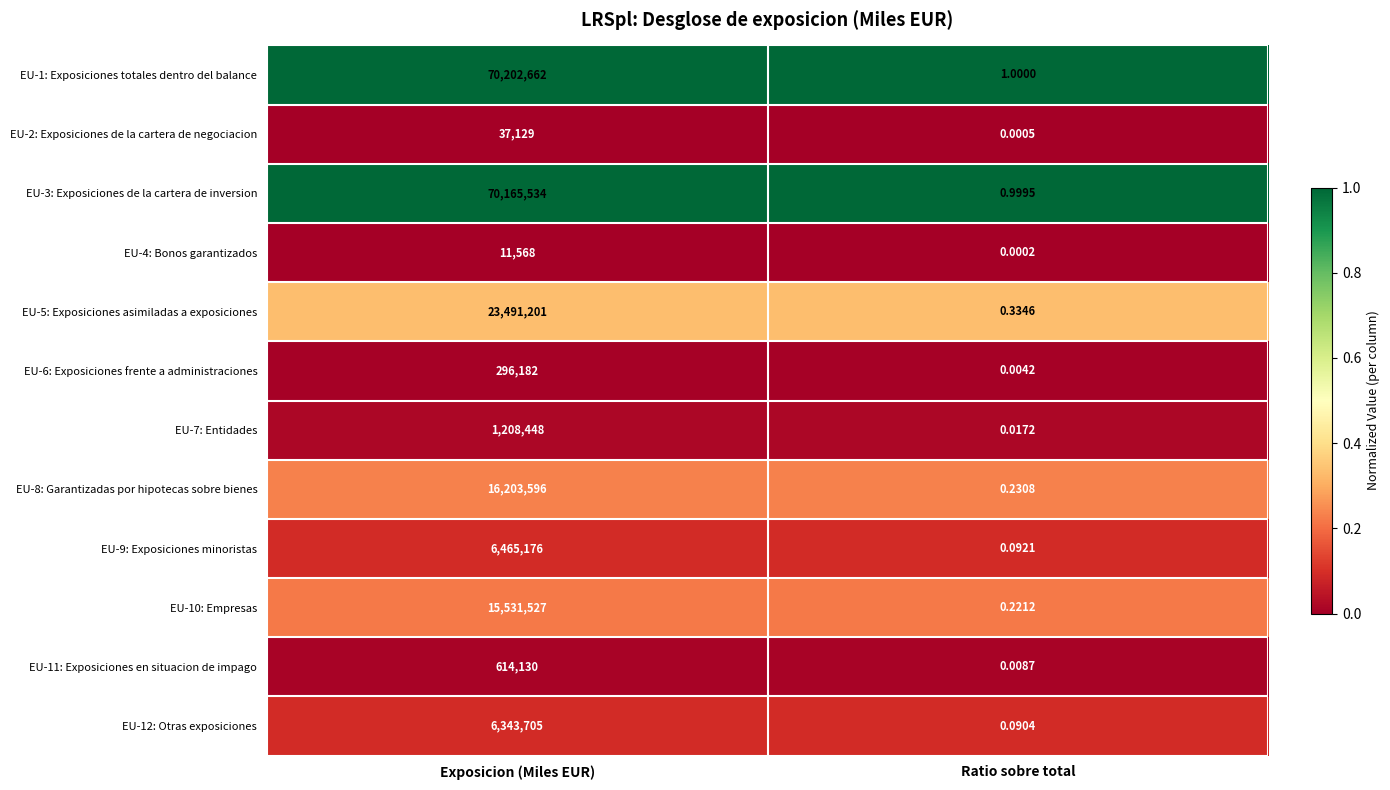

List the labels in order of EU-10: Empresas value, smallest first.

Ratio sobre total, Exposicion (Miles EUR)